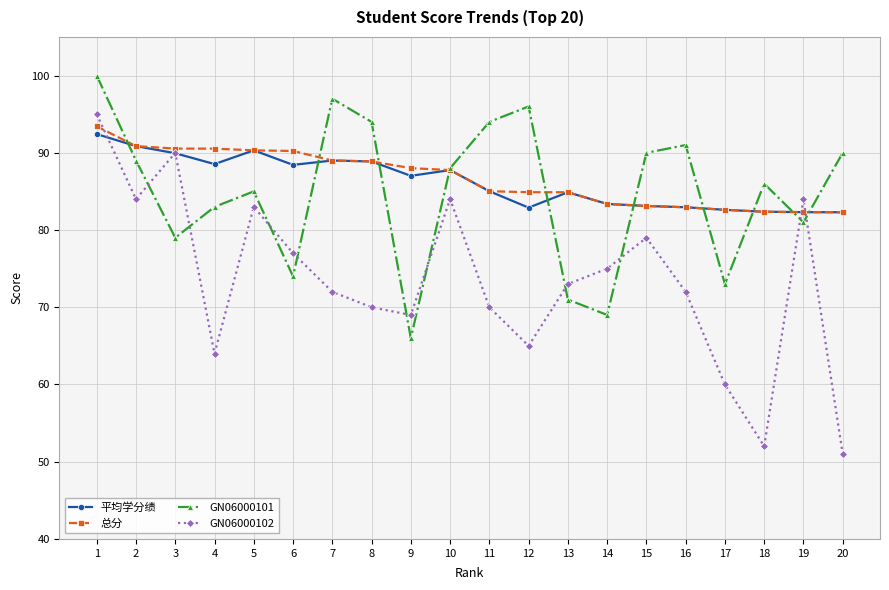

What is the maximum value for GN06000101?

100.0